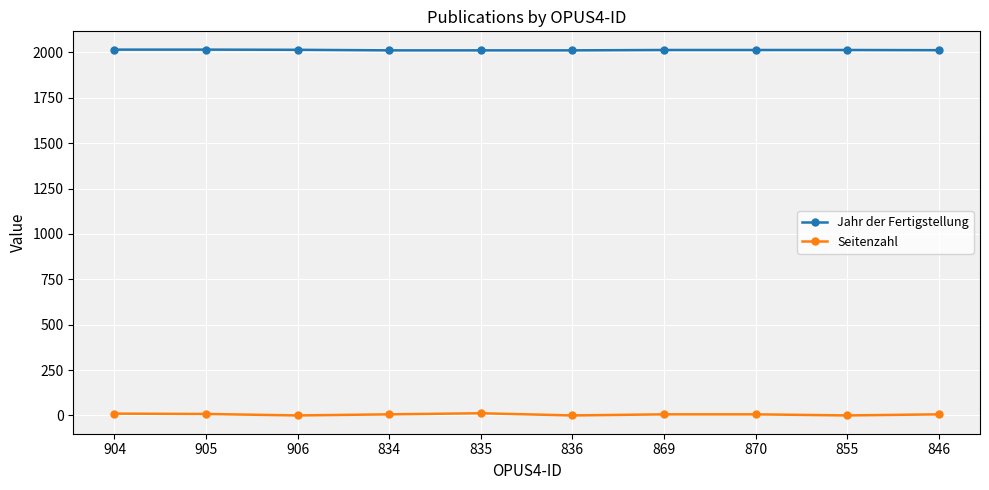

Read the Seitenzahl value at 869.

6